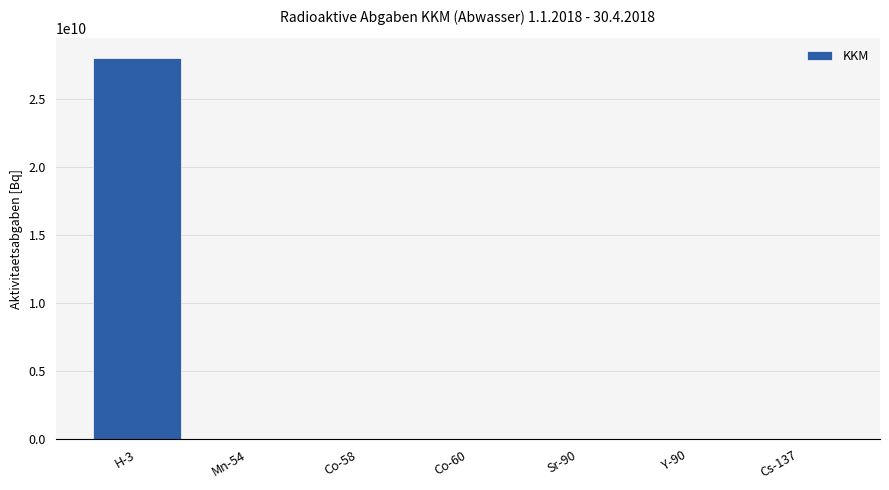

Is it true that the value at H-3 is 17897051226.9?

False